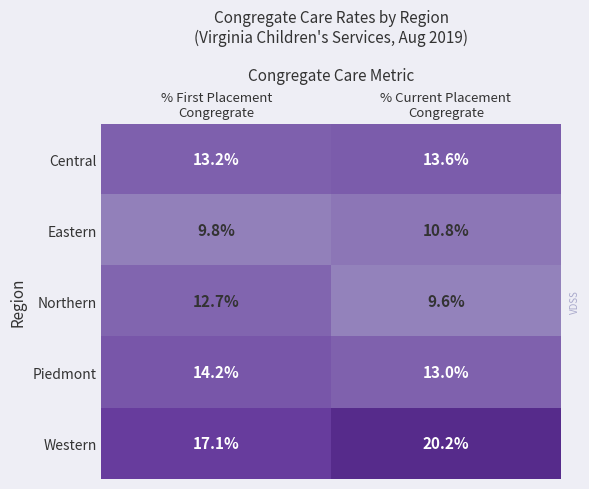

Rank the series by their maximum value, from highest to lowest.

Western, Piedmont, Central, Northern, Eastern